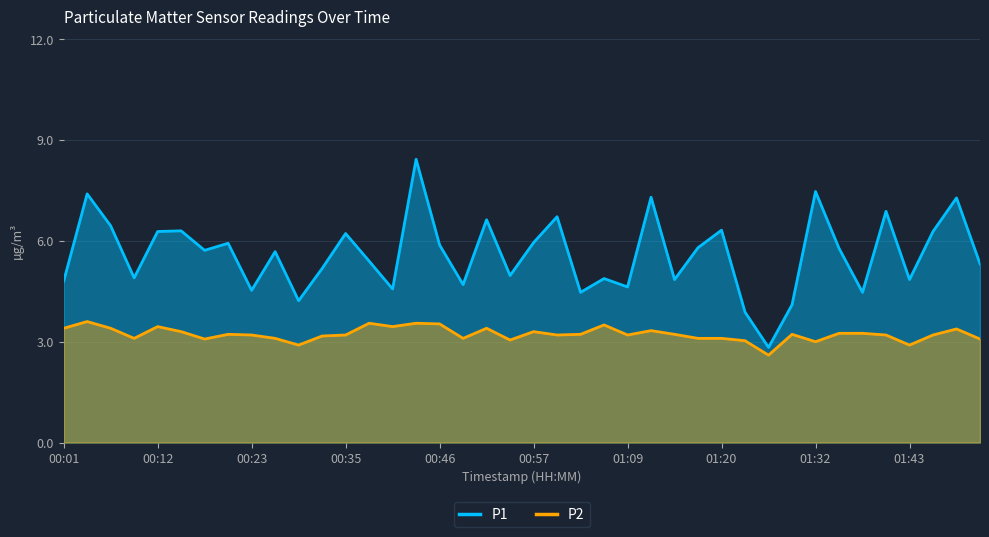

List the series in order of their peak value, lowest first.

P2, P1